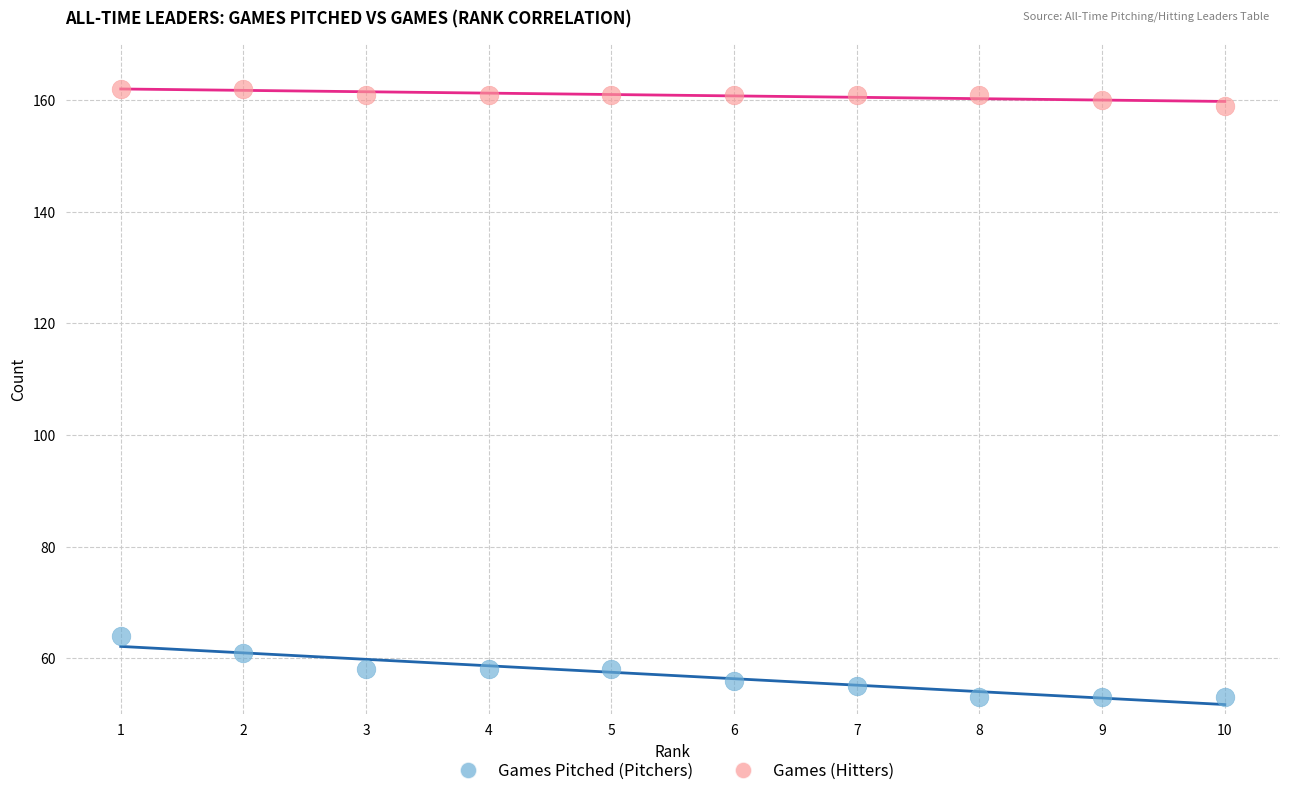

Which series has the largest Y range (max minus min)?

Games Pitched (Pitchers)